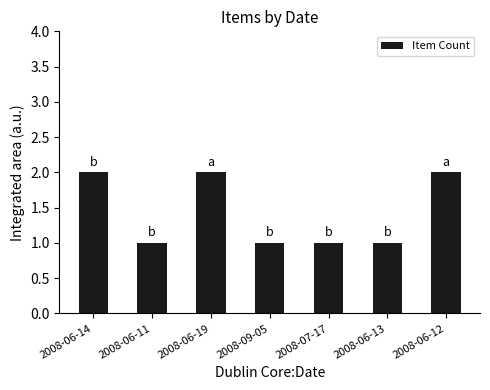

True or false: the data shows 2 at 2008-06-14.

True